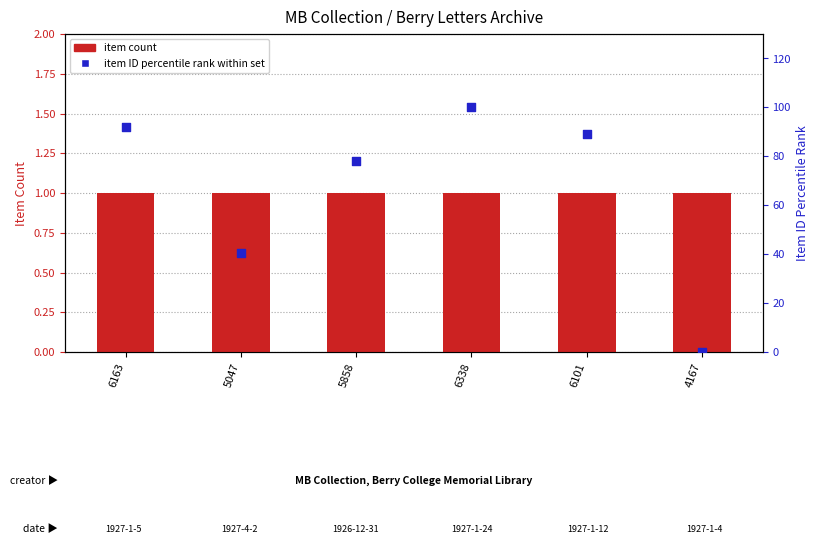

Which series has the widest spread of Y values?

Item ID percentile rank